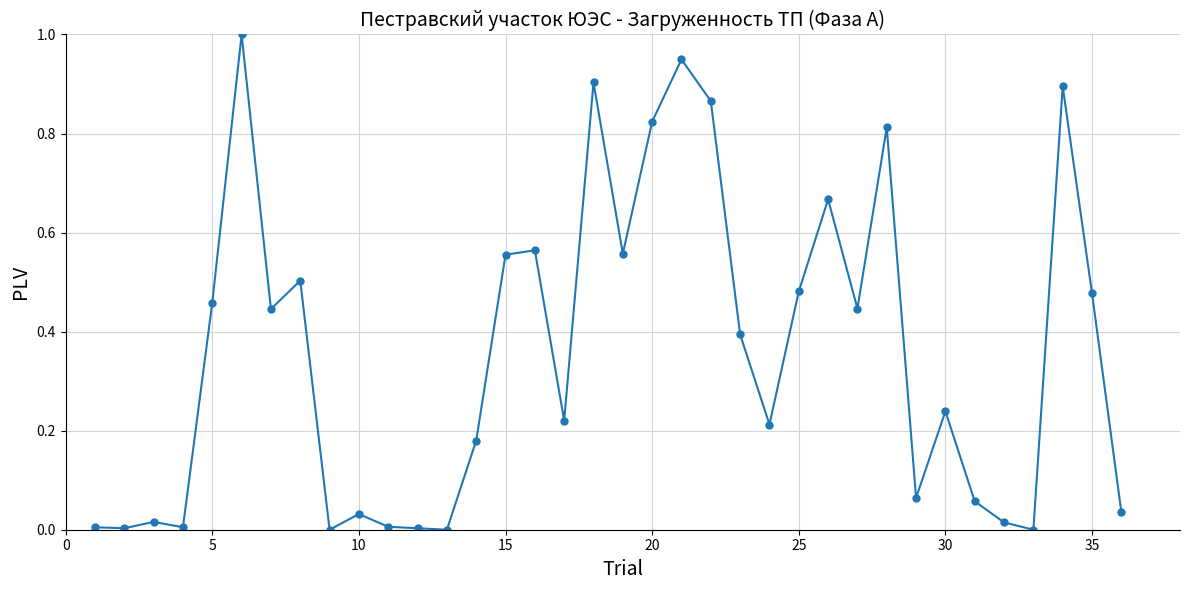

What is the difference between the maximum and second lowest values?

1.0